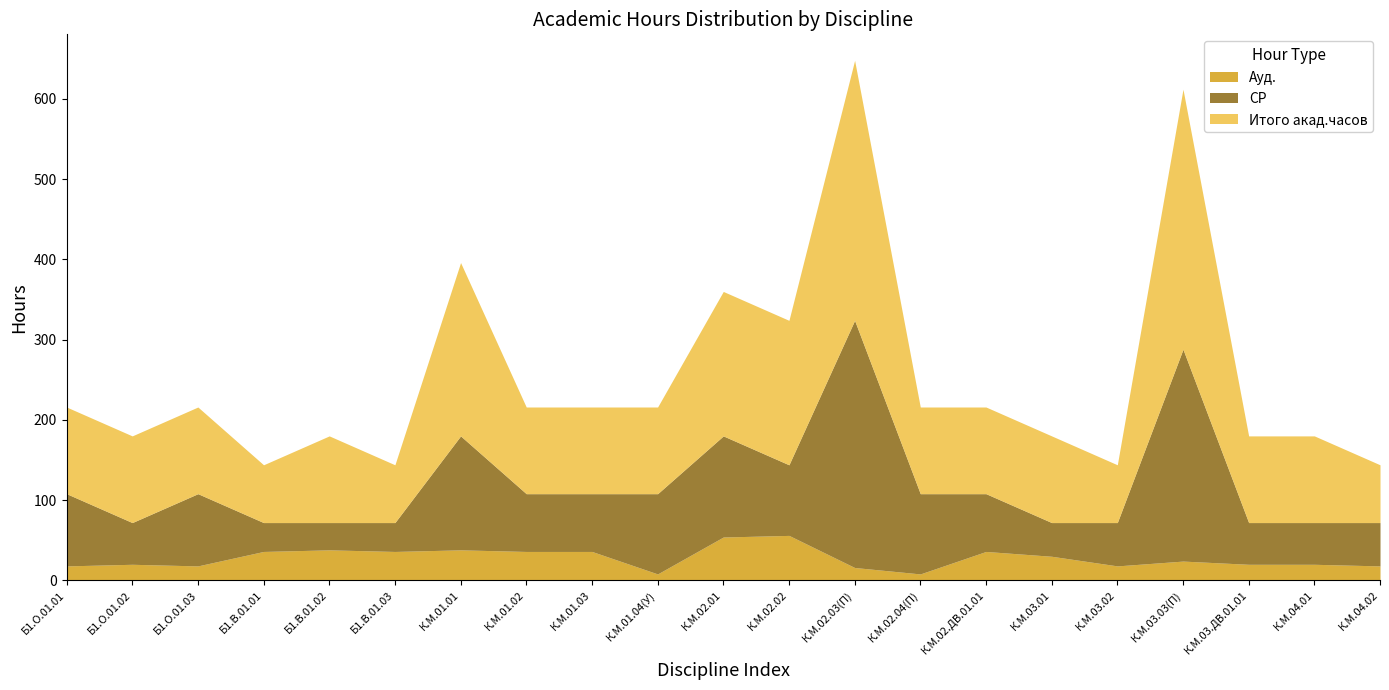

Where is the first local minimum for Итого акад.часов?

Б1.В.01.01